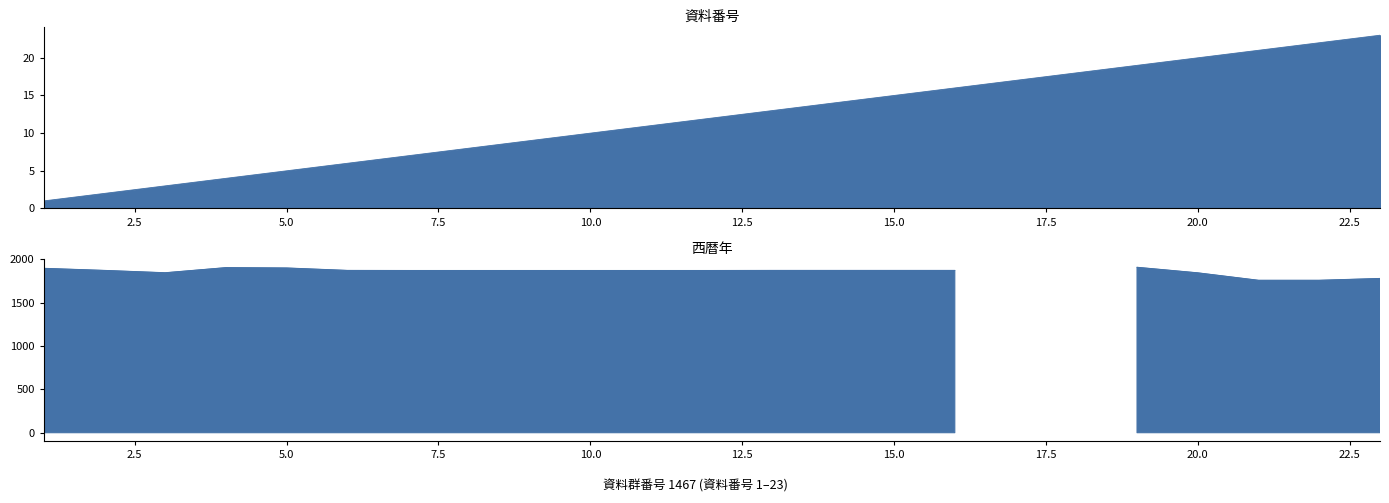

List the labels in order of value, smallest first.

1, 2, 3, 4, 5, 6, 7, 8, 9, 10, 11, 12, 13, 14, 15, 16, 17, 18, 19, 20, 21, 22, 23